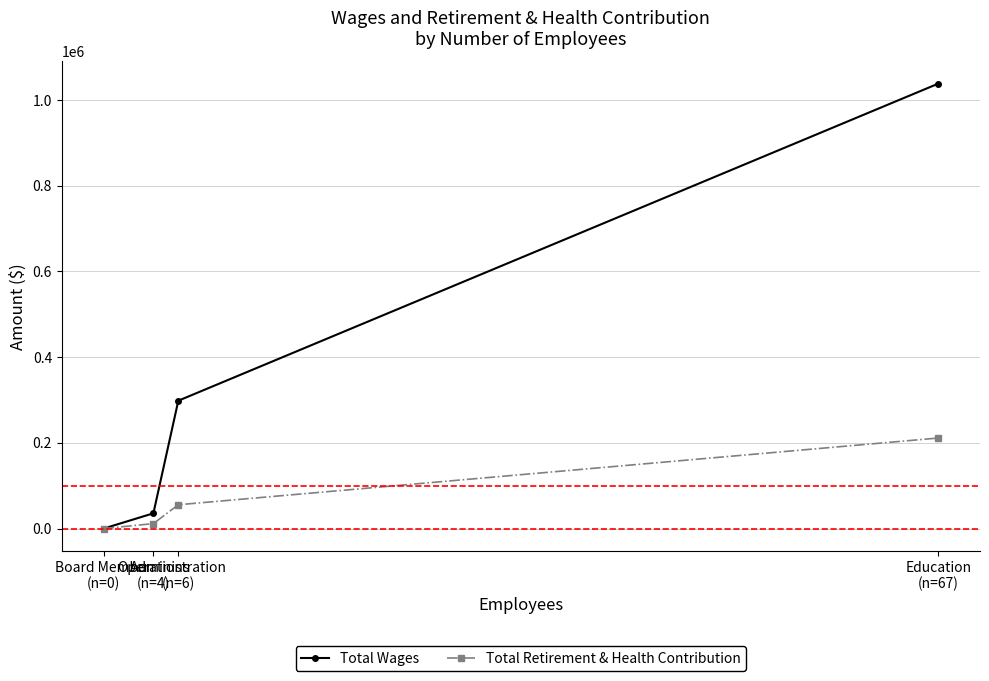

Which series has the largest range (max minus min)?

Total Wages